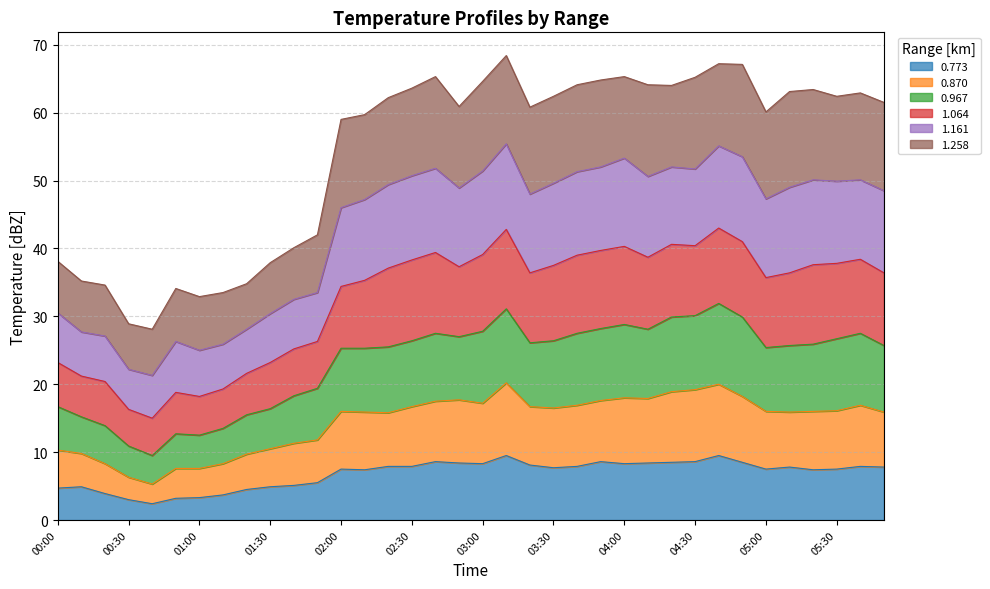

Where is the first local minimum for 0.870?

00:40